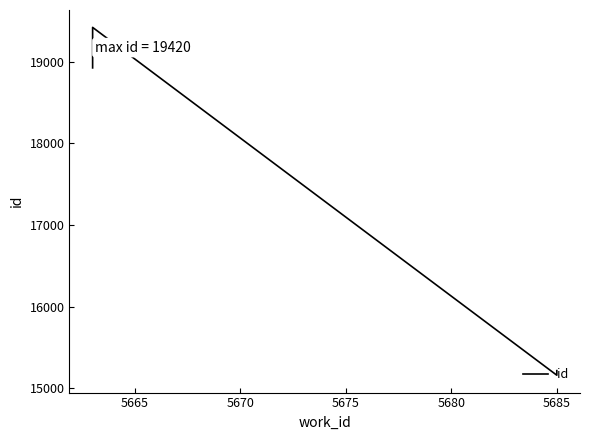

What is the difference between the values at 5660 and 5680?

3728